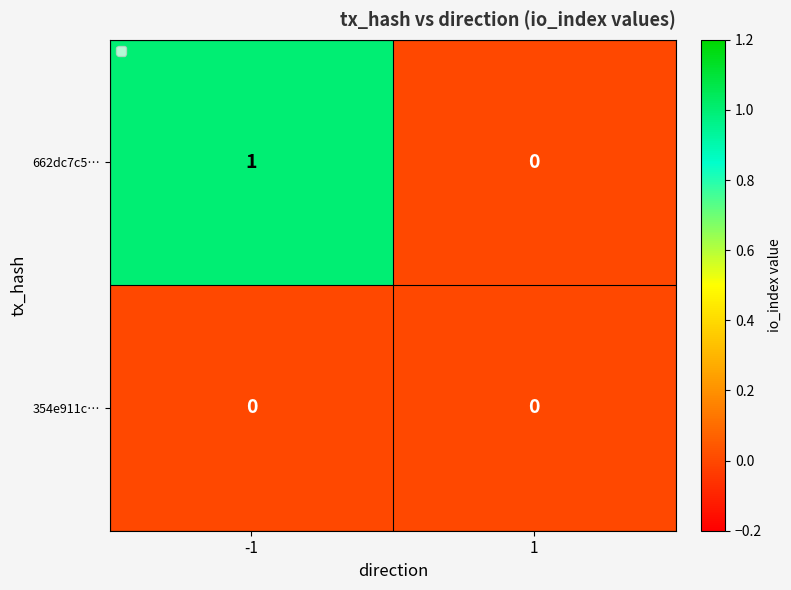

Which series changed the most between -1 and 1?

662dc7c5…